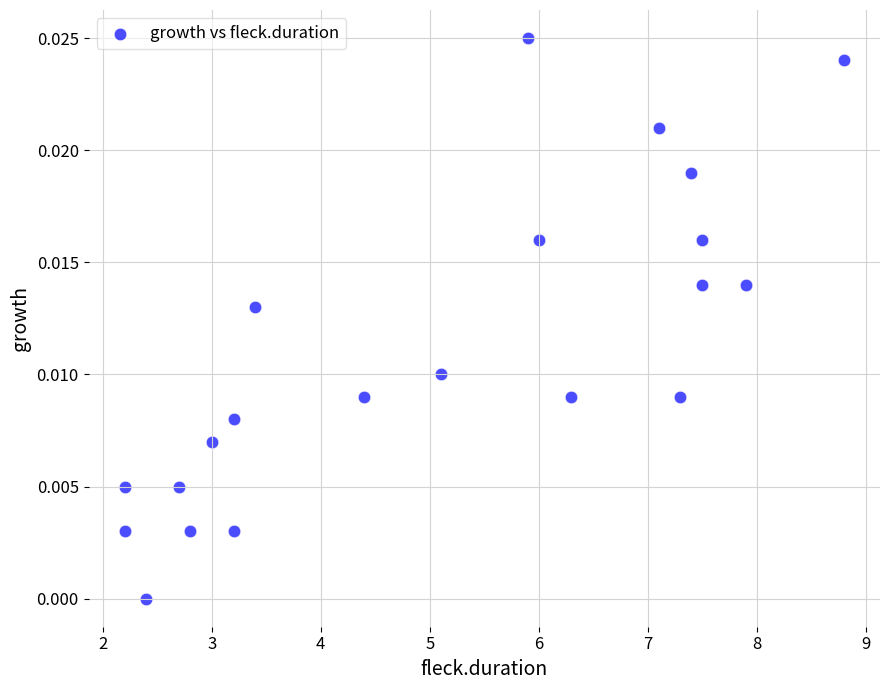

What is the range of X values (max minus min)?

6.6